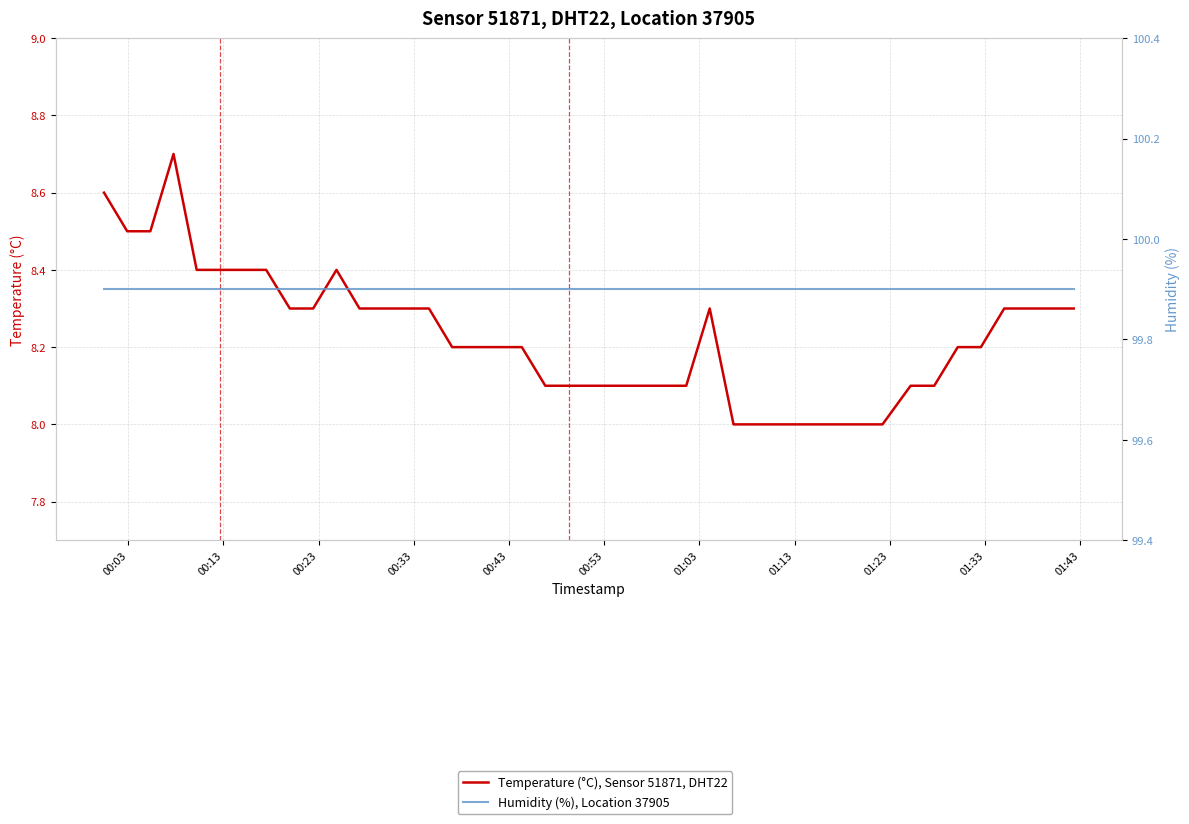

True or false: Temperature (°C), Sensor 51871, DHT22 has a value of 12.8 at 19.

False